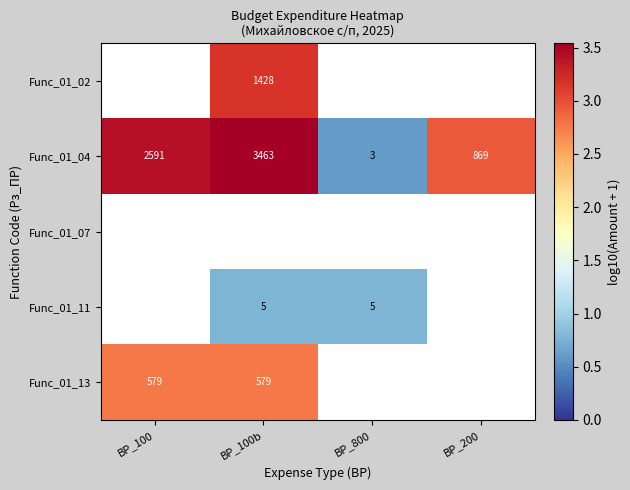

Which series has the largest total across all categories?

Func_01_04